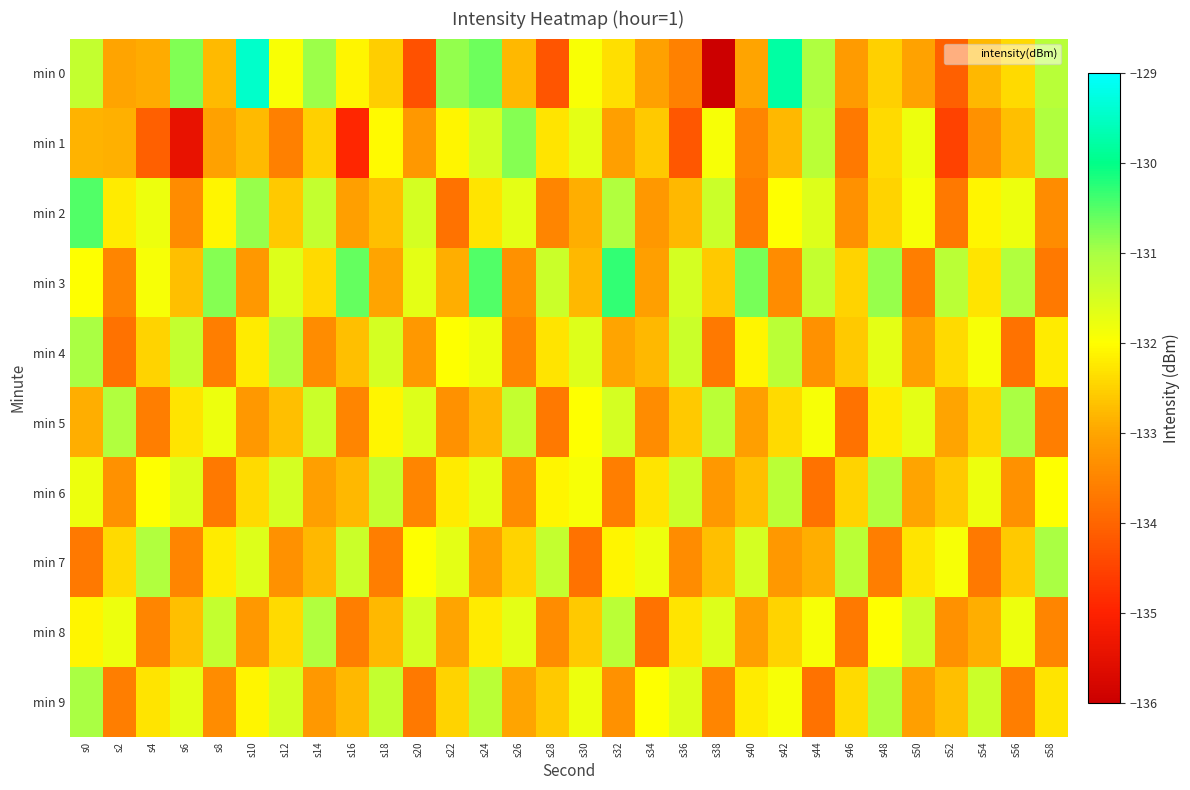

At s2, list the series in order from largest to smallest.

min 5, min 8, min 2, min 7, min 1, min 0, min 6, min 3, min 9, min 4